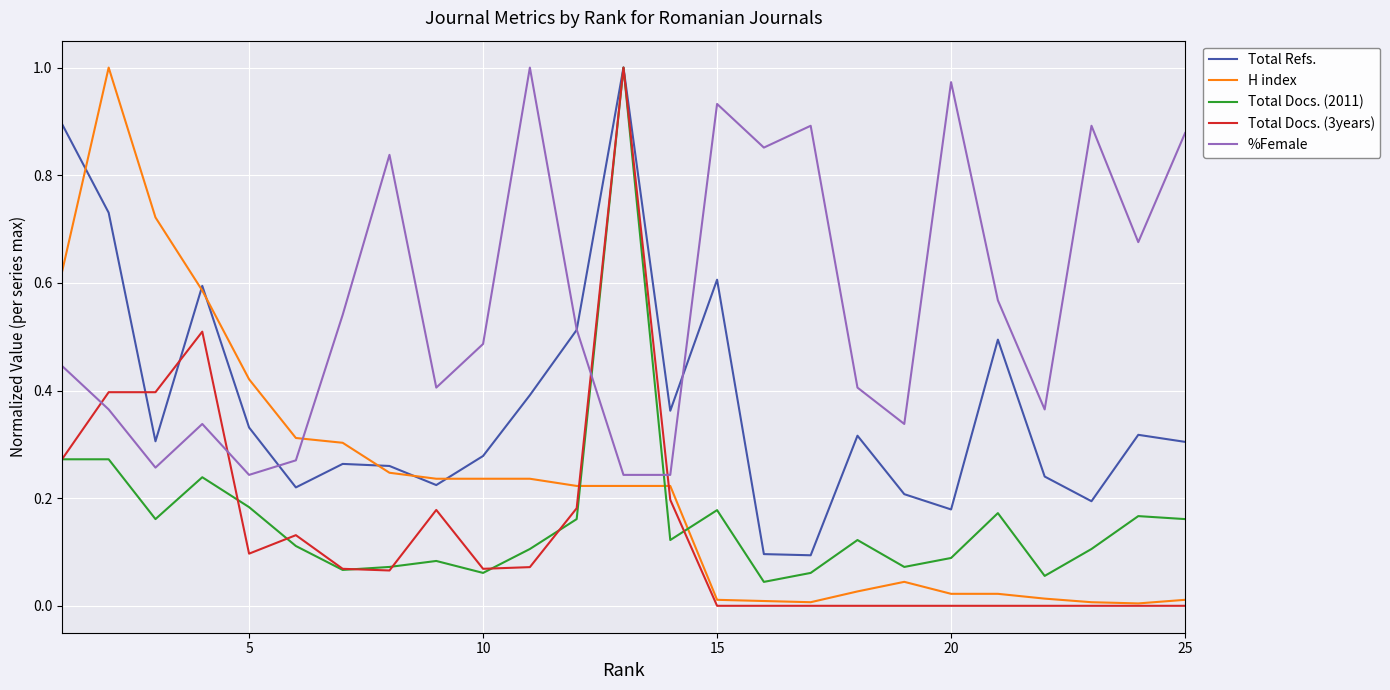

Which series has the largest total across all categories?

%Female